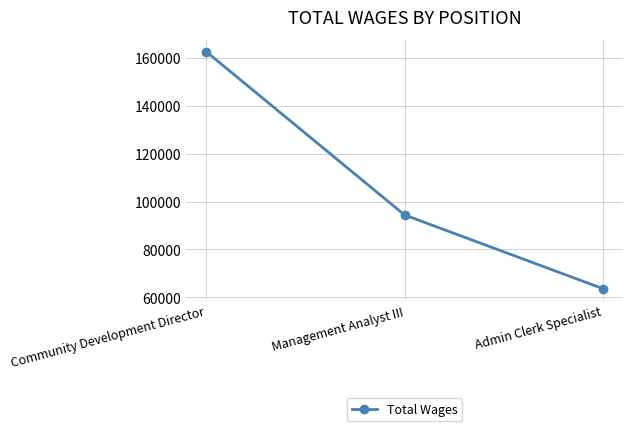

At which category does the chart reach its minimum across all series?

Admin Clerk Specialist